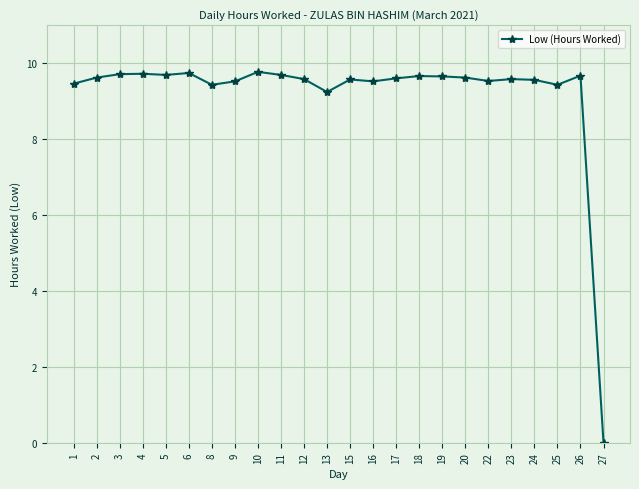

True or false: there are more than 0 points higher than both neighbors.

True